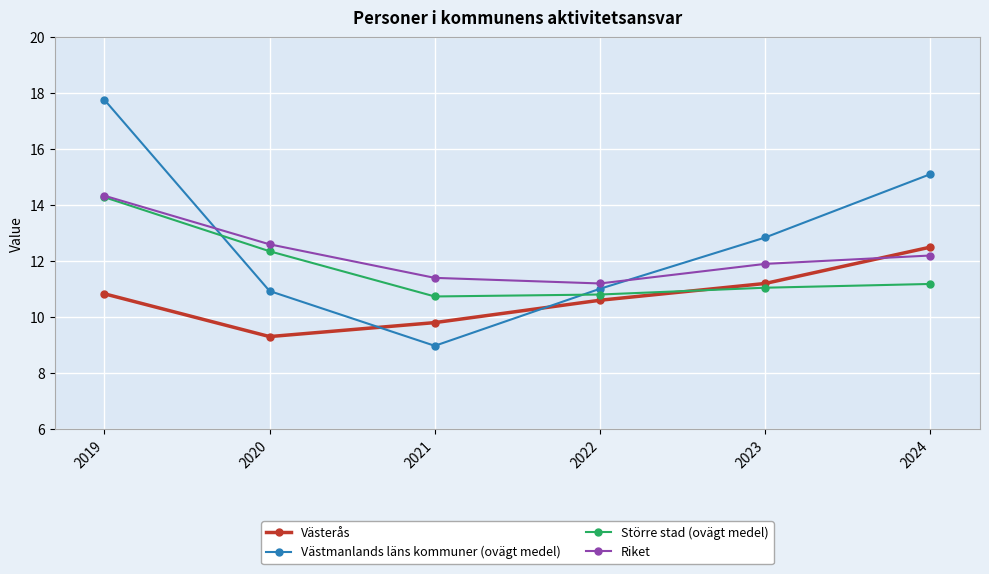

Rank the series by their average value, from lowest to highest.

Västerås, Större stad (ovägt medel), Riket, Västmanlands läns kommuner (ovägt medel)